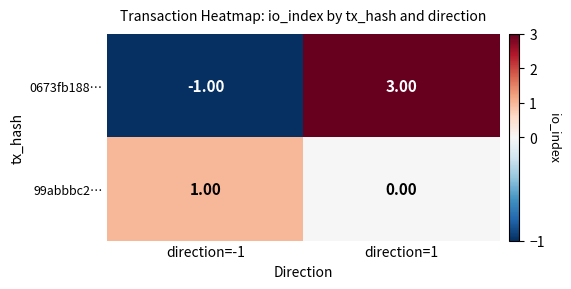

What is the spread (max minus min) of values at direction=1?

3